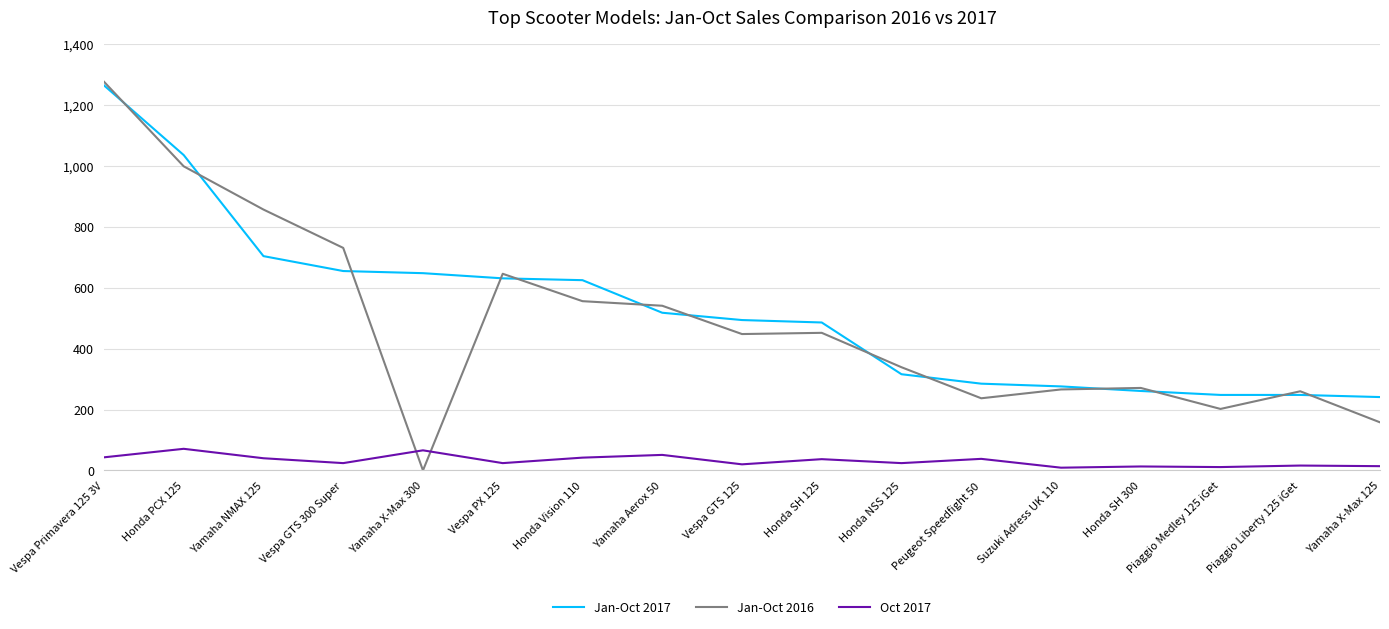

What is the average value of the Jan-Oct 2017 series?

526